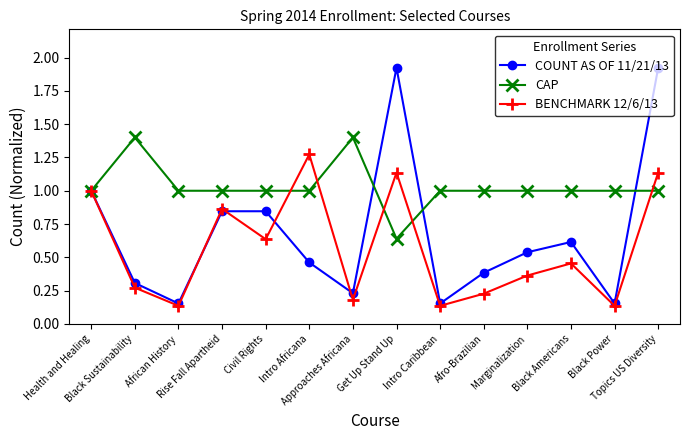

How many data points does each series have?

14